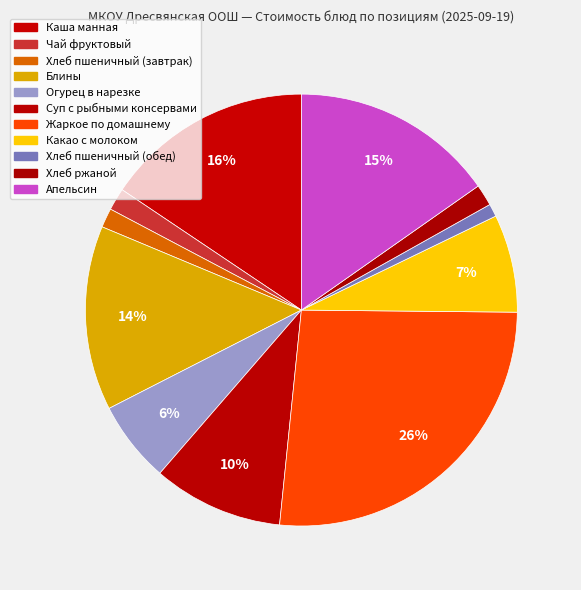

How many slices are in this pie chart?

11